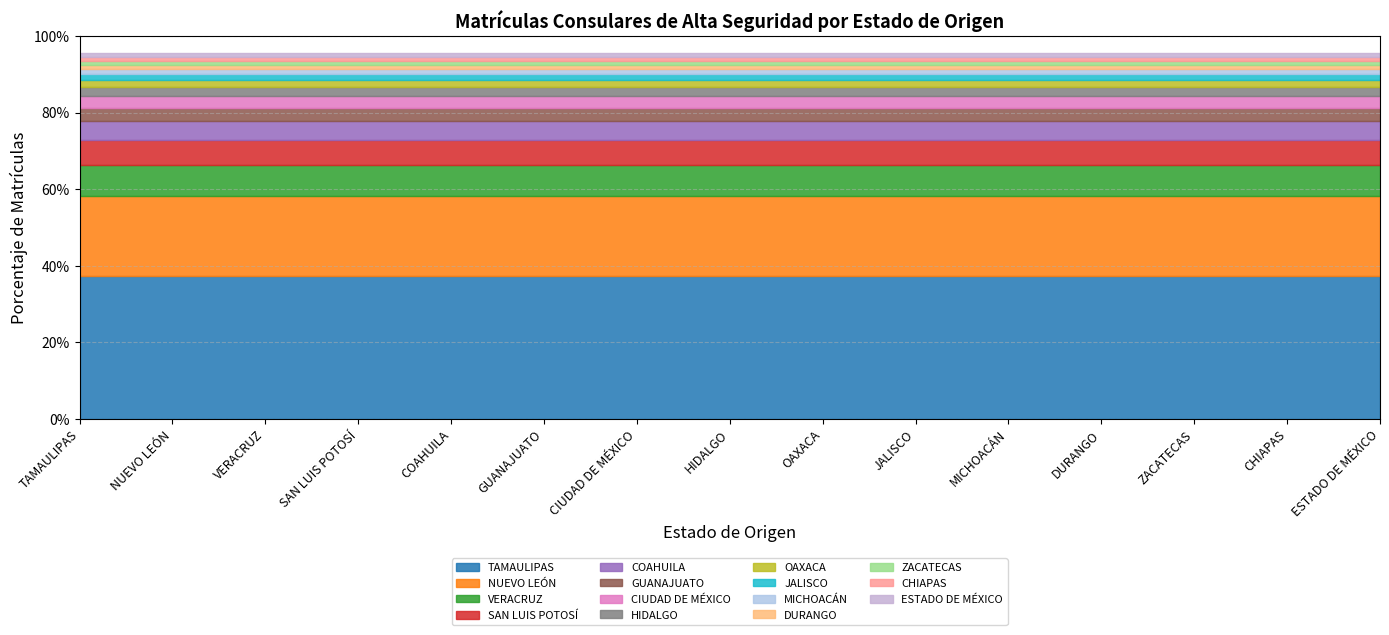

True or false: there are more than 1 points higher than both neighbors.

False